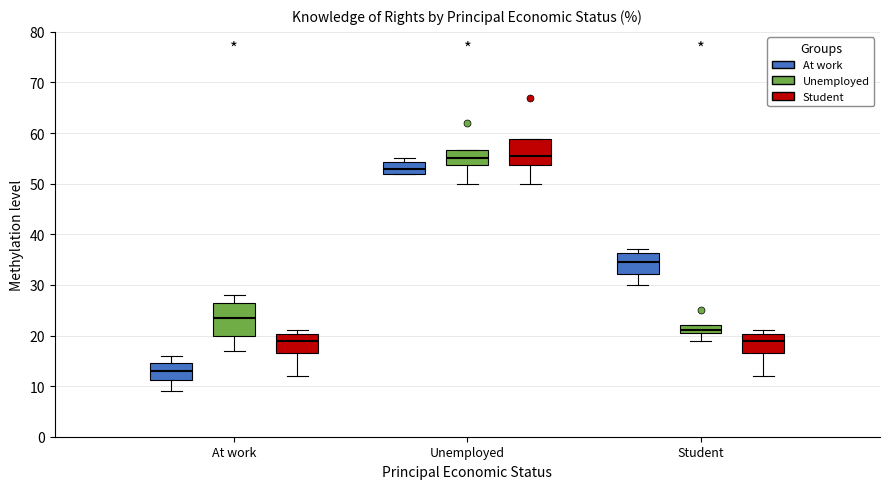

Where does the lower whisker of the box for Unemployed (Unemployed) end on the y-axis? The values are not printed on the chart, so give them approximately, as read against the axis.

50